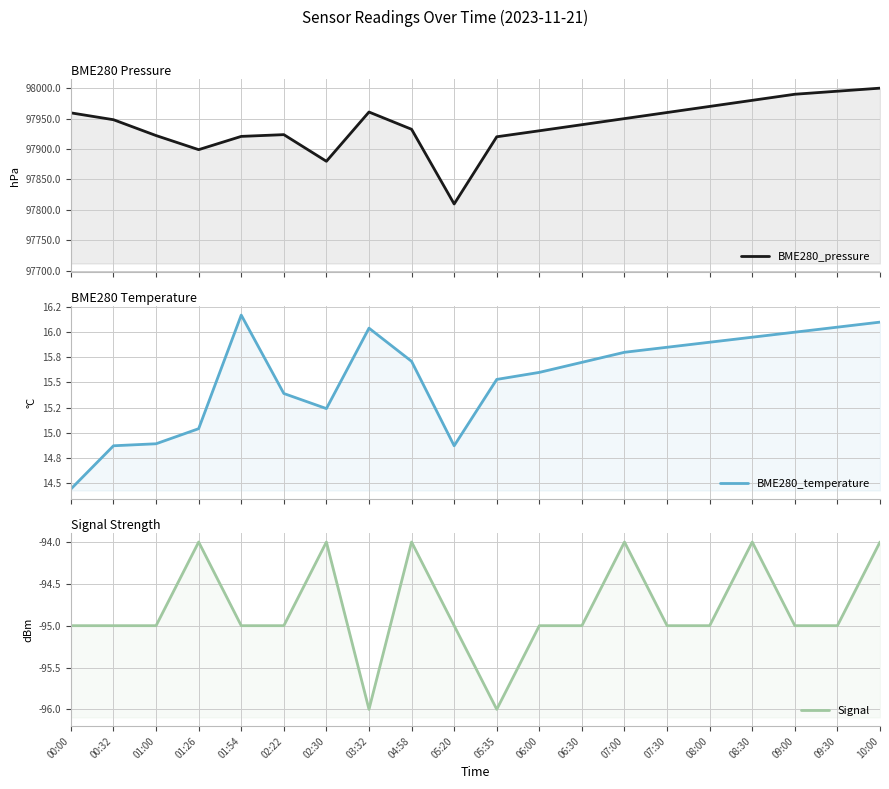

At which category does Signal reach its first local valley?

03:32